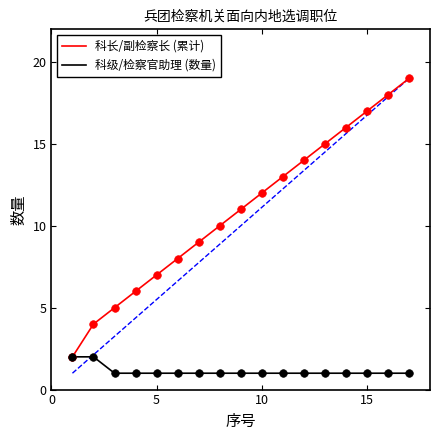

Which series has the largest range (max minus min)?

科长/副检察长 (累计)